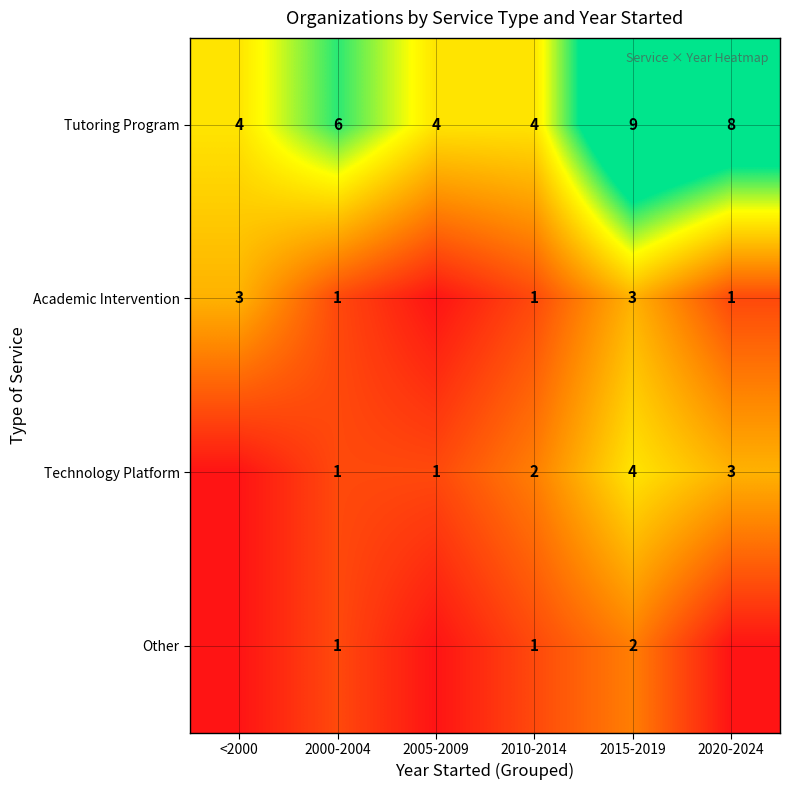

What is the difference between the Technology Platform values at 2000-2004 and 2015-2019?

3